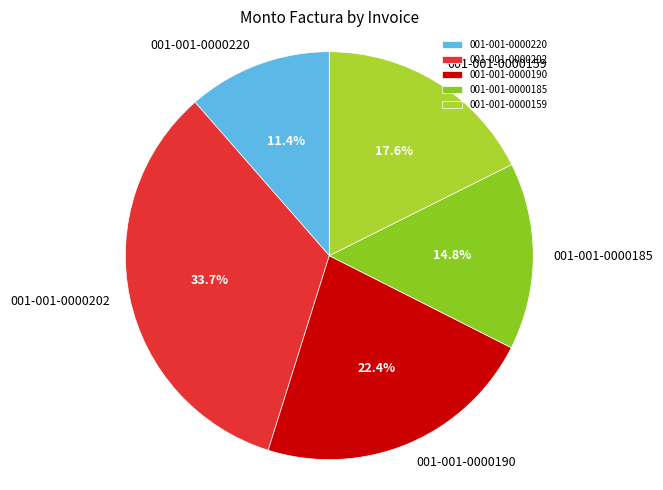

Is the sum of 001-001-0000190 and 001-001-0000159 greater than half?

No